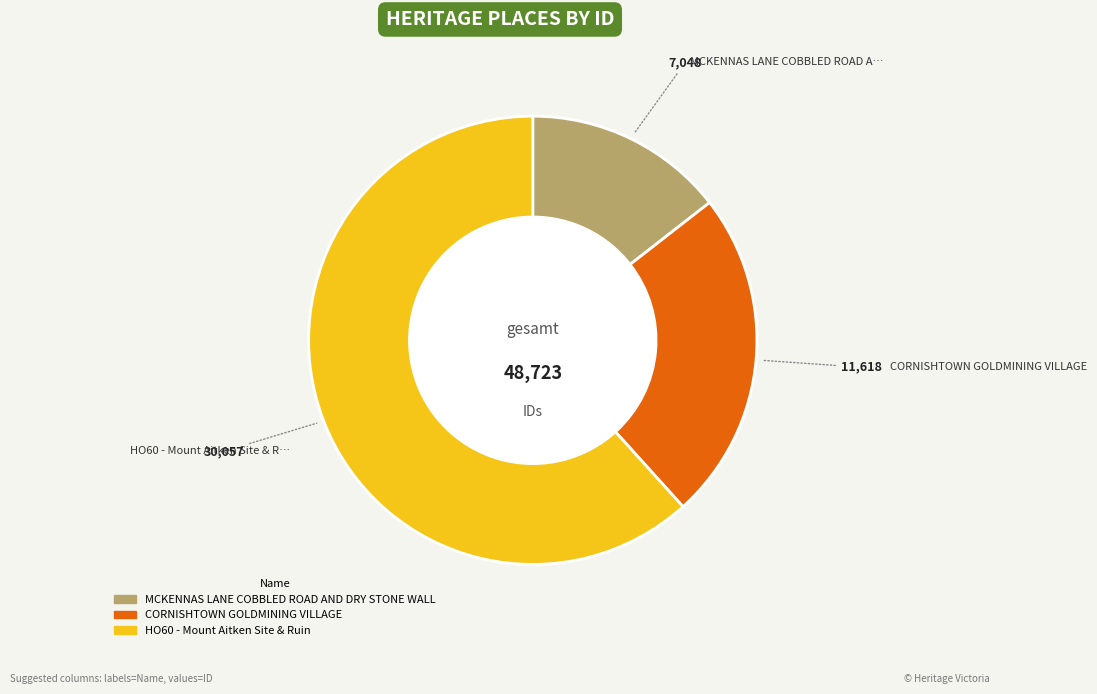

To the nearest percent, what is the average slice percentage?

33%